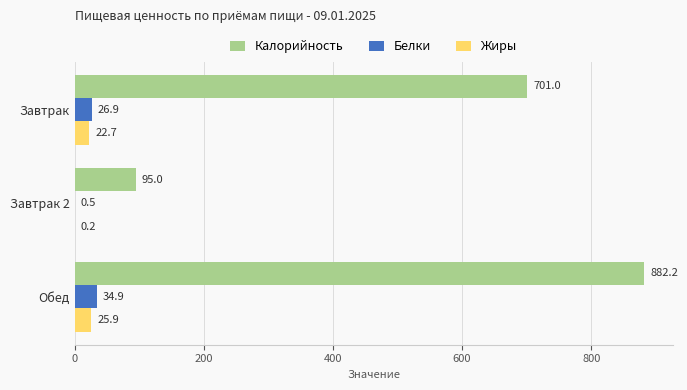

The value of Калорийность at Завтрак 2 is 54.3. True or false?

False